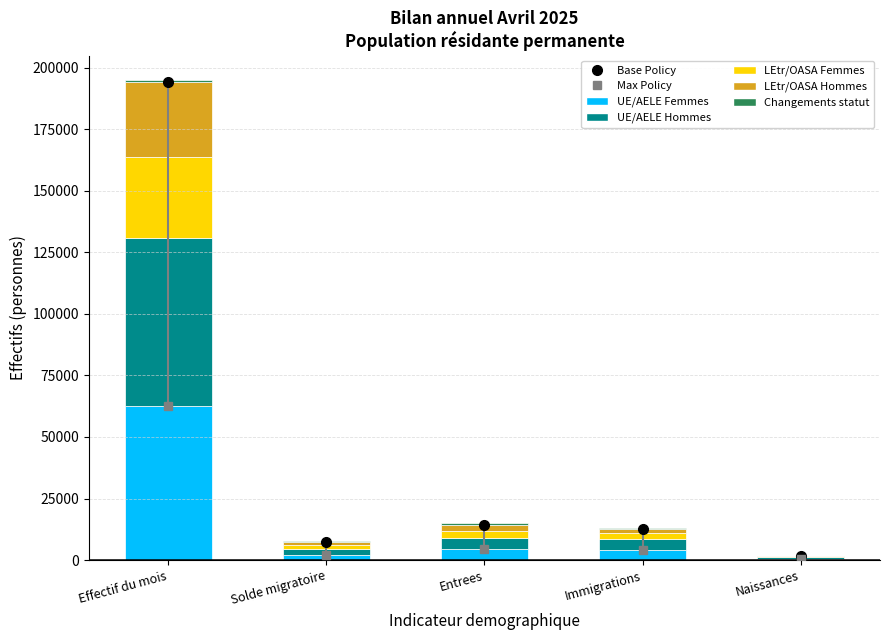

At which category is the sum across all series the highest?

Effectif du mois